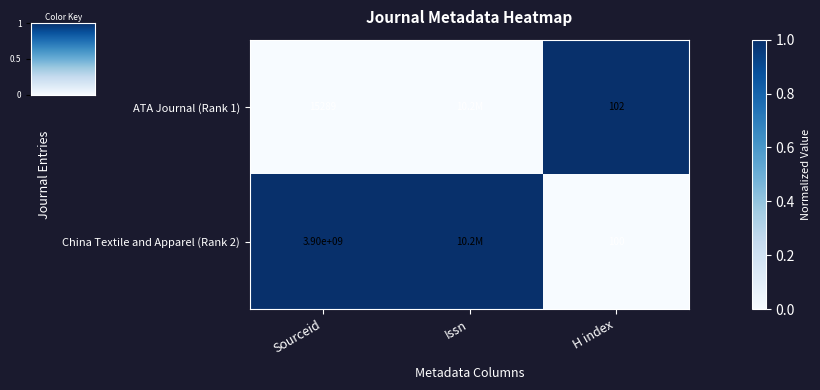

The ATA Journal (Rank 1) series shows 2 at H index. True or false?

False